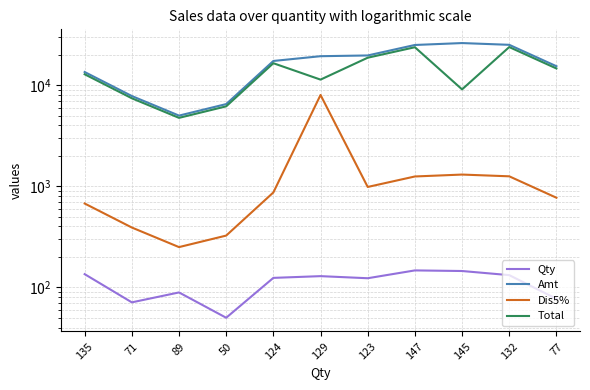

How many distinct data groups are displayed?

4